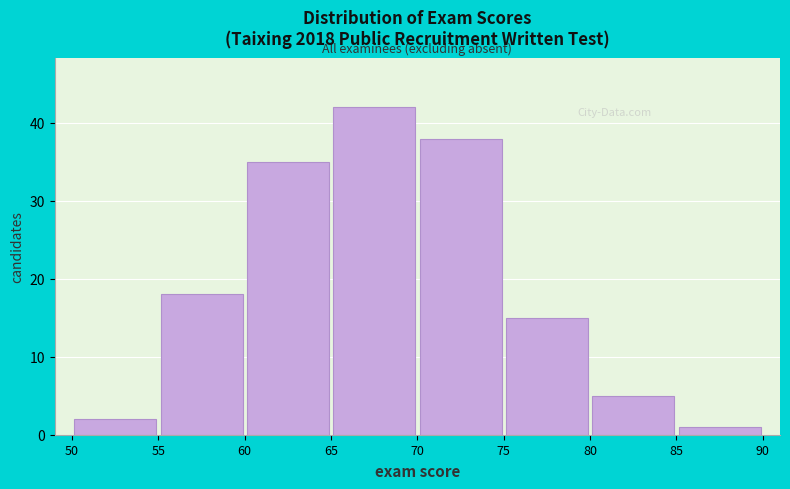

Reading left to right, list every bar in this chart as the range it spans on the x-axis followed by its height. The values are not printed on the chart, so give them approximately, as read against the axis.

50 to 55: 2
55 to 60: 18
60 to 65: 35
65 to 70: 42
70 to 75: 38
75 to 80: 15
80 to 85: 5
85 to 90: 1